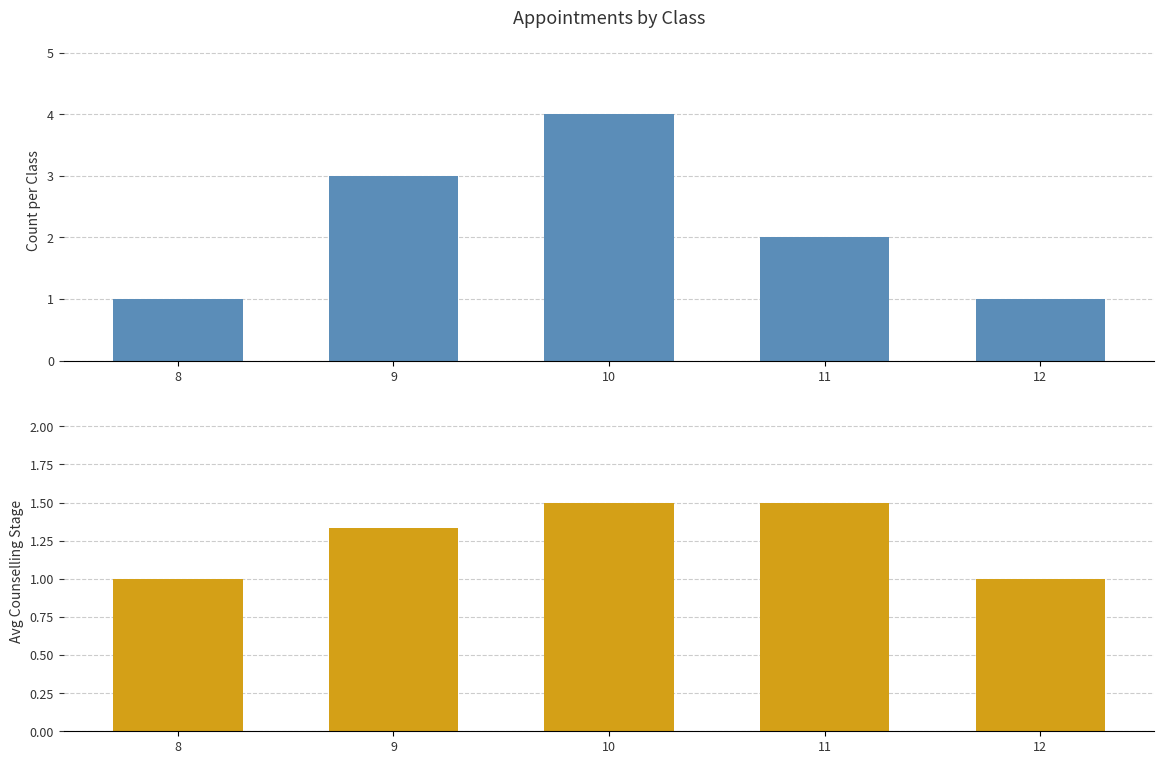

Which series has the largest total across all categories?

Count